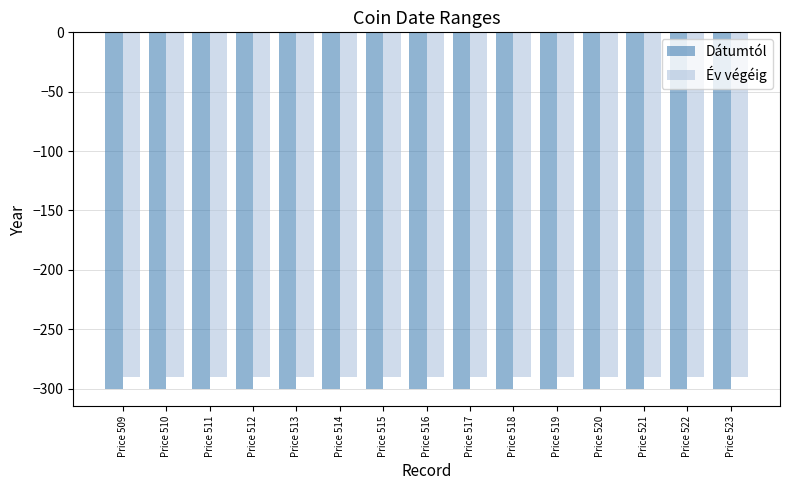

Are the bars grouped side by side (vs. stacked)?

Yes